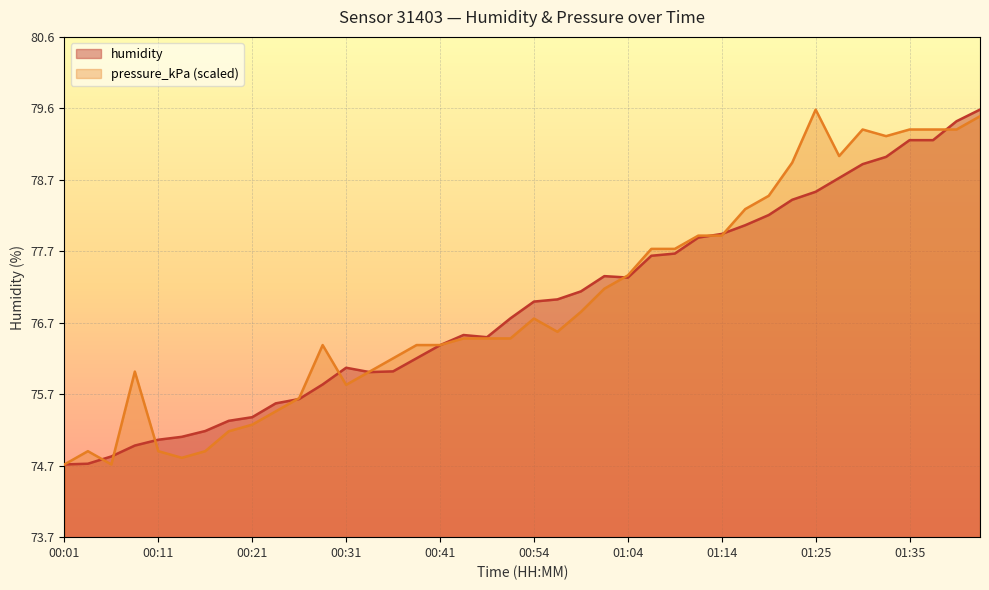

What is the highest value of the pressure_kPa series?

79.6